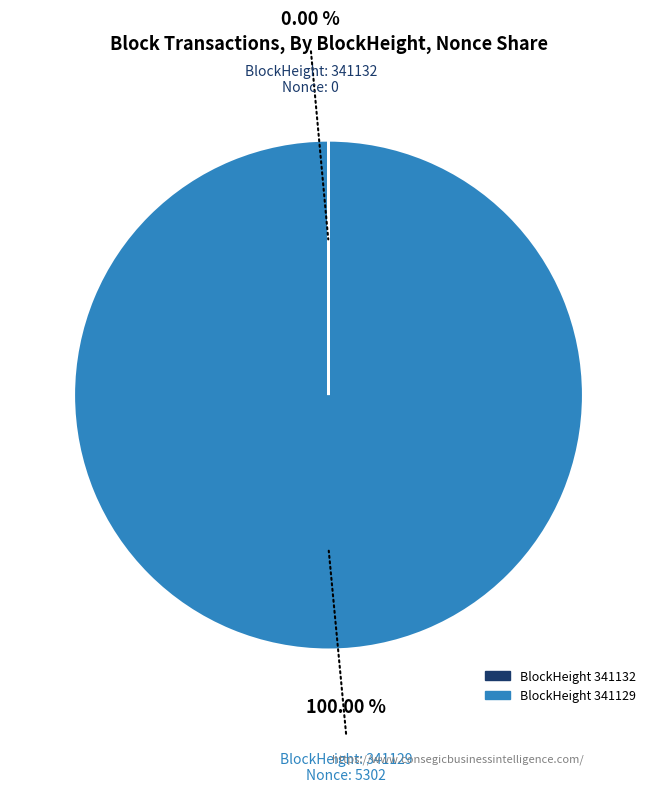

Does any single category account for the majority?

Yes